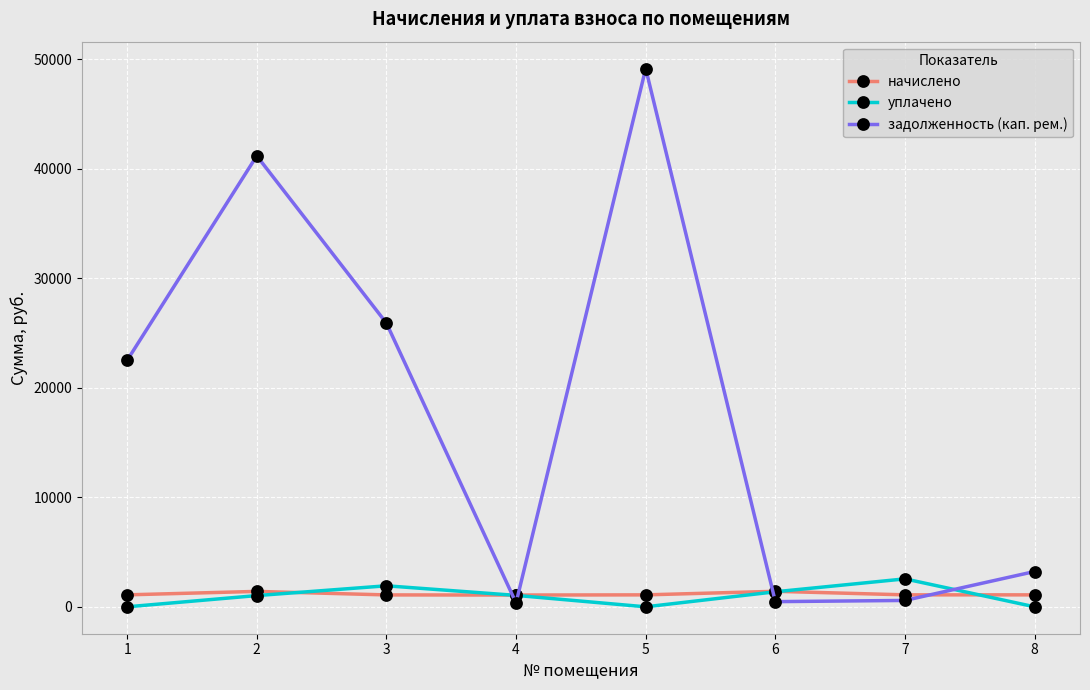

What is the highest value of the задолженность (кап. рем.) series?

49127.8